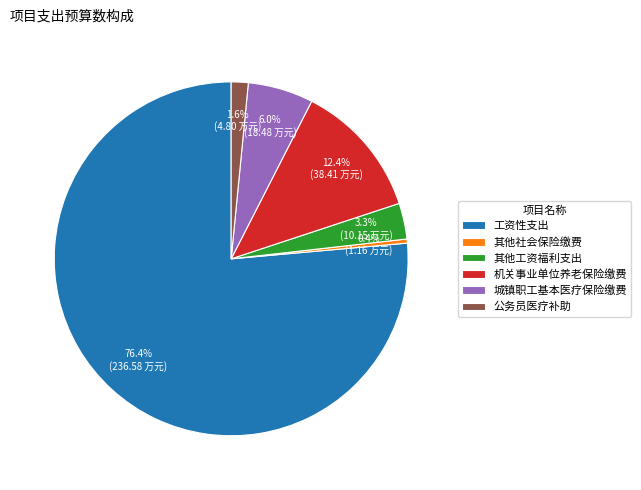

What percentage is NOT represented by 其他社会保险缴费?

99.6%